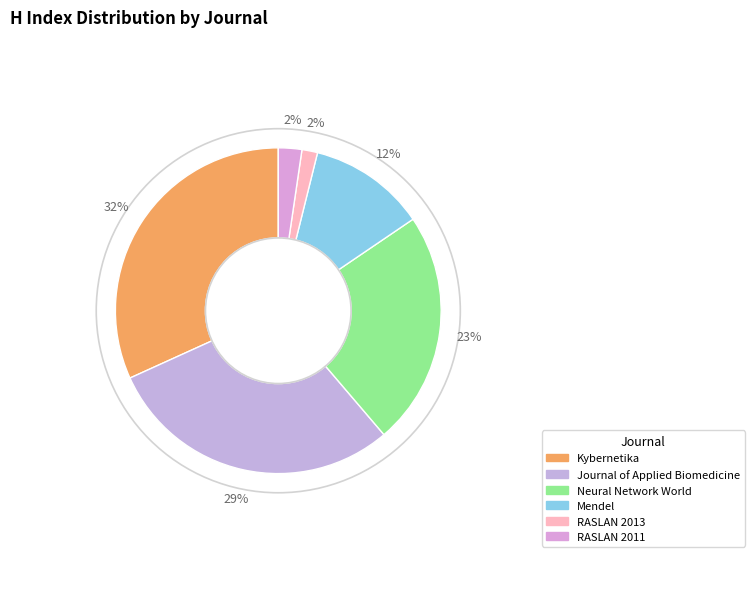

Is it true that Journal of Applied Biomedicine is 37% of the pie?

False